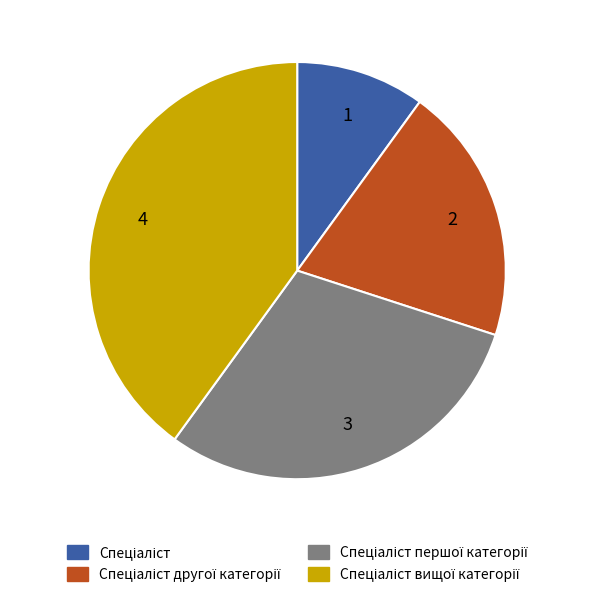

Is there a majority slice in this chart?

No